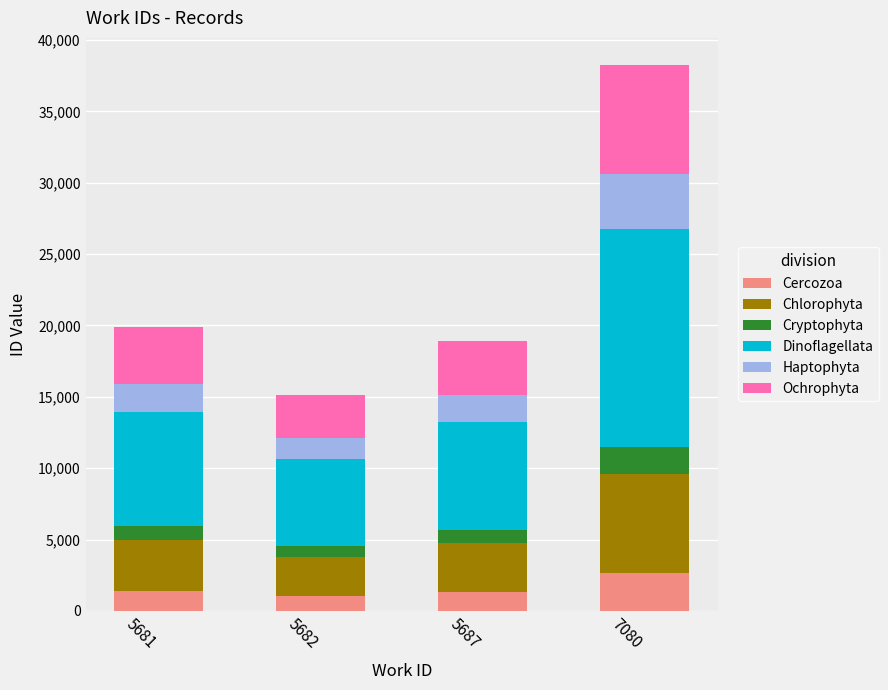

At which category is the sum across all series the highest?

7080